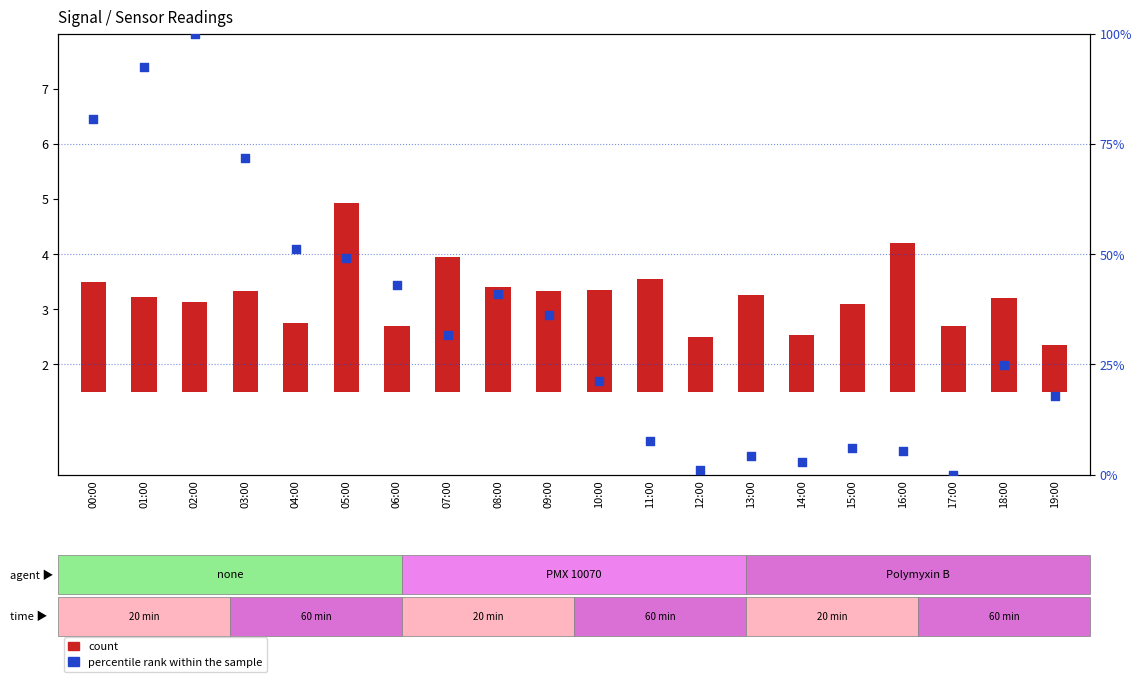

Is the value of percentile rank within the sample at 03:00 greater than the value of count at 05:00?

Yes